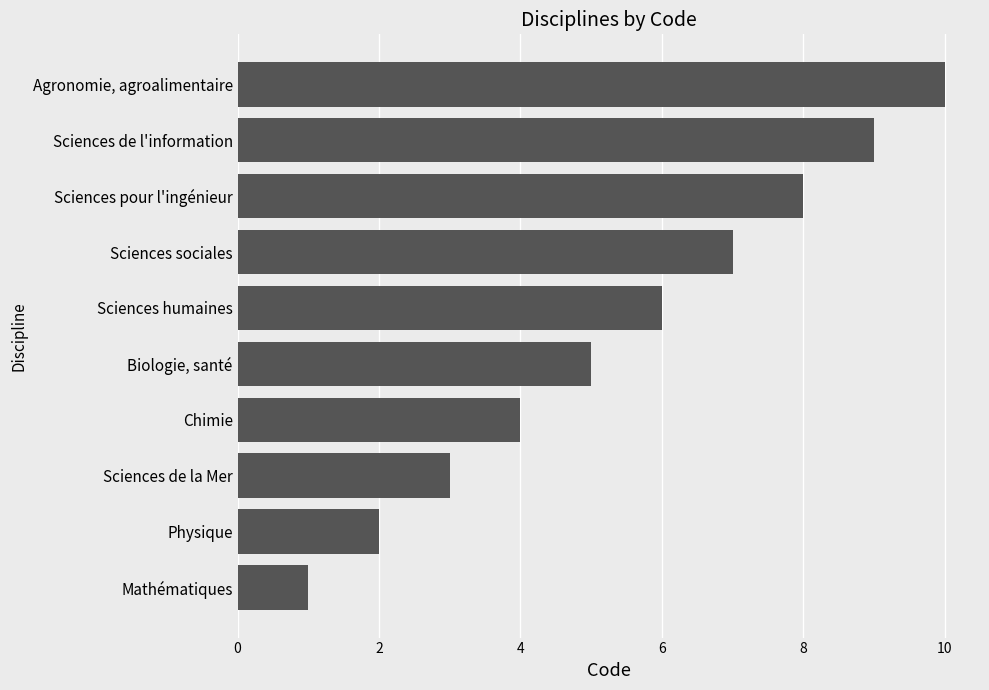

What is the smallest value displayed?

1